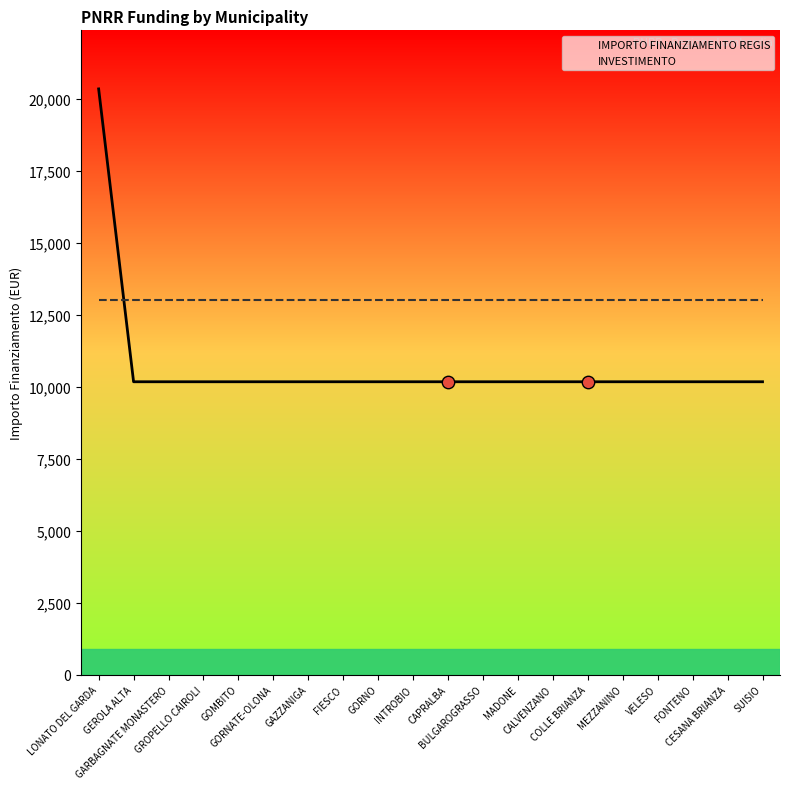

Is the value of IMPORTO FINANZIAMENTO REGIS at INTROBIO greater than the value of INVESTIMENTO at GARBAGNATE MONASTERO?

No